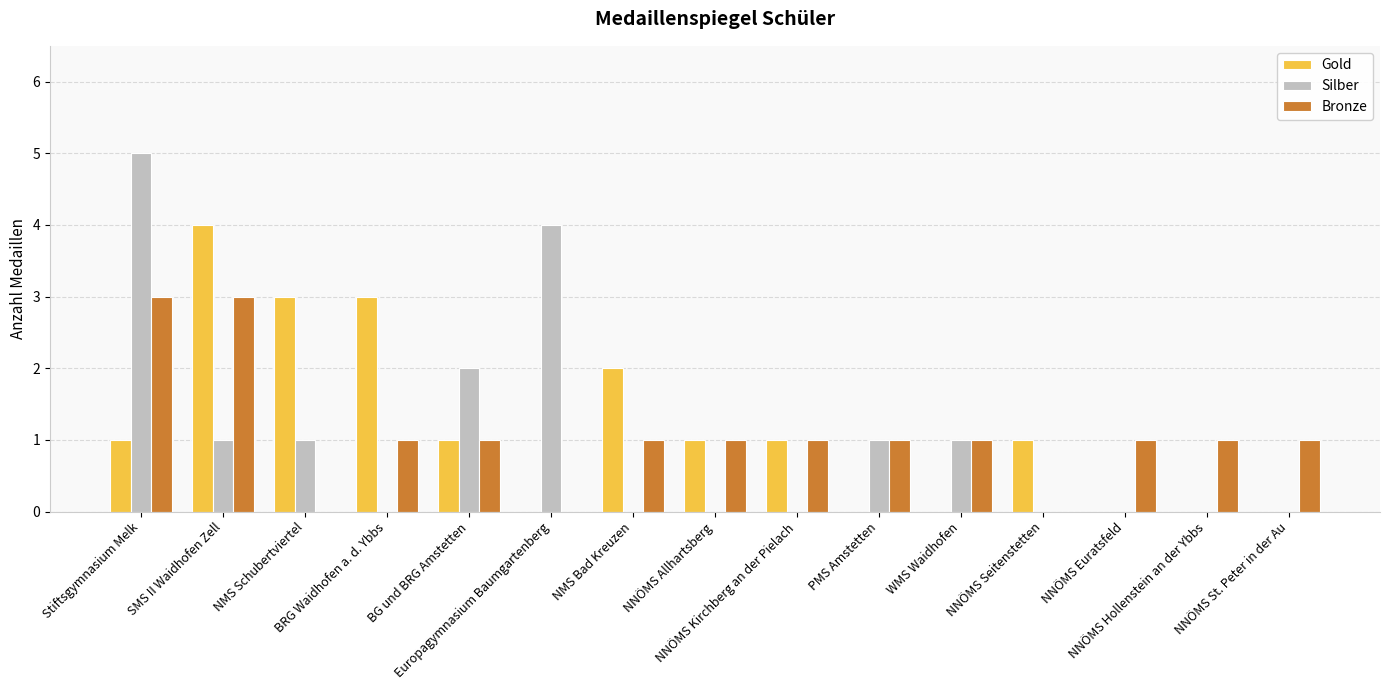

At which category is the sum across all series the highest?

Stiftsgymnasium Melk